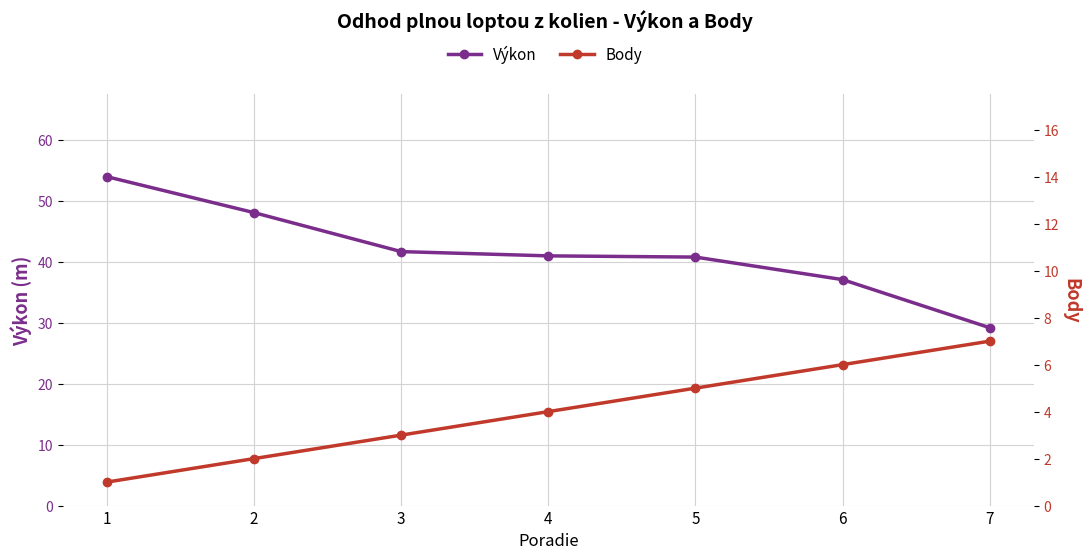

How many lines are shown in the chart?

2